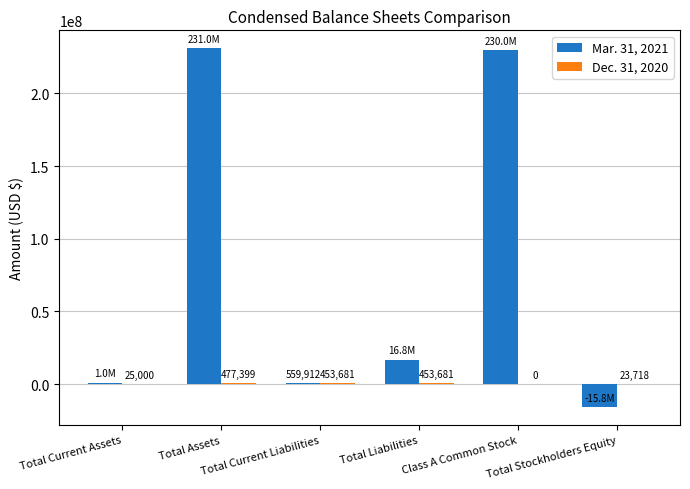

What is the greatest value displayed?

231005137